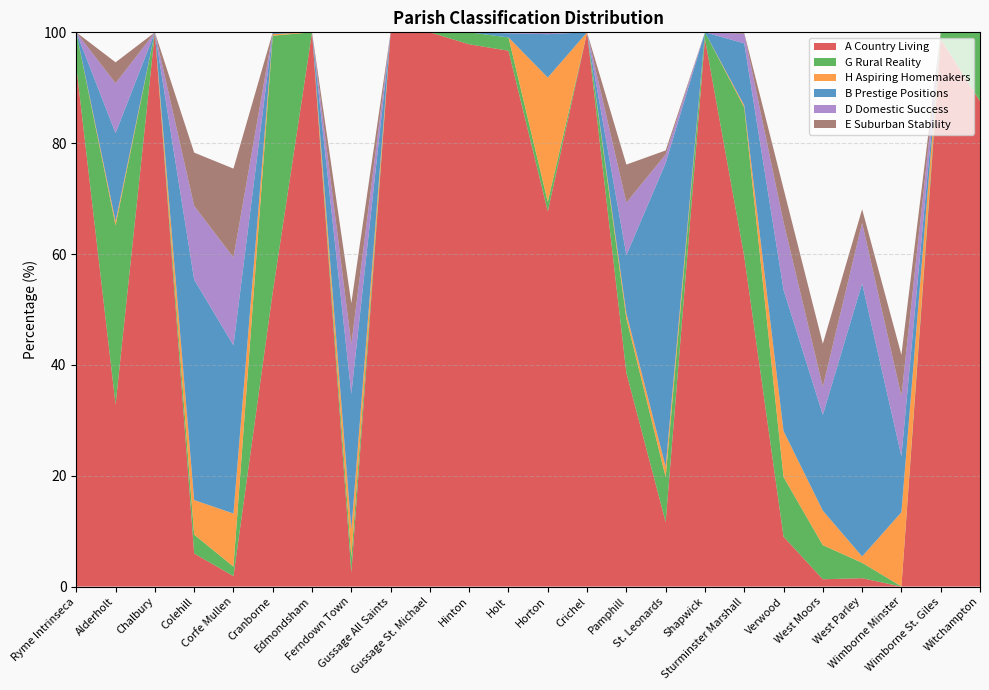

Reading left to right, extract all data points from this chart.

A Country Living: 93.8	32.8	100.0	6.0	1.9	53.1	100.0	2.5	100.0	100.0	97.8	96.7	67.7	100.0	38.6	11.6	98.8	59.6	9.0	1.3	1.5	0.0	98.8	87.6
G Rural Reality: 6.2	32.3	0.0	3.4	1.7	46.3	0.0	2.8	0.0	0.0	2.2	2.4	1.7	0.0	9.8	8.1	1.2	26.9	10.8	6.2	2.8	0.0	1.2	12.4
H Aspiring Homemakers: 0.0	0.7	0.0	6.2	9.6	0.3	0.0	5.0	0.0	0.0	0.0	0.0	22.4	0.0	1.0	1.9	0.0	0.4	8.3	6.2	1.1	13.4	0.0	0.0
B Prestige Positions: 0.0	15.9	0.0	39.8	30.3	0.3	0.0	24.5	0.0	0.0	0.0	0.7	7.8	0.0	10.5	54.8	0.0	11.2	25.5	17.3	49.2	10.1	0.0	0.0
D Domestic Success: 0.0	9.0	0.0	13.3	15.8	0.0	0.0	9.0	0.0	0.0	0.0	0.2	0.3	0.0	9.5	1.6	0.0	1.7	12.2	5.1	10.9	10.9	0.0	0.0
E Suburban Stability: 0.0	3.8	0.0	9.6	16.0	0.0	0.0	7.4	0.0	0.0	0.0	0.0	0.0	0.0	6.9	0.7	0.0	0.1	6.0	7.8	2.5	7.4	0.0	0.0